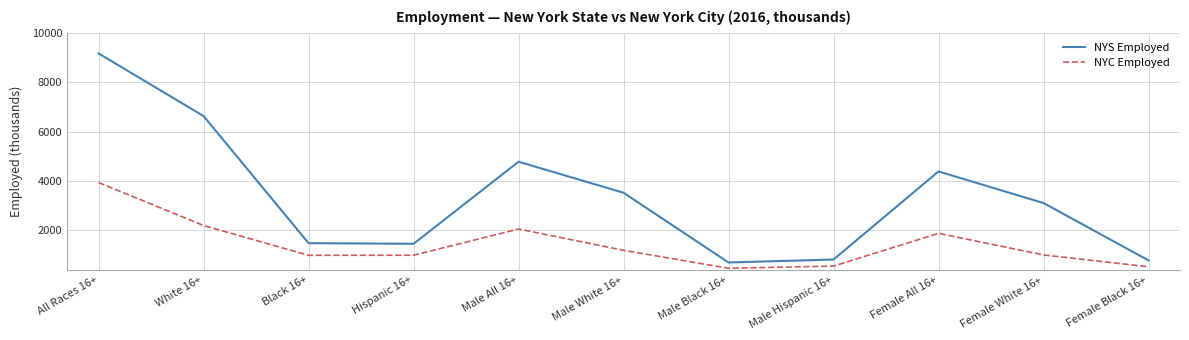

What is the difference between the NYS Employed values at Female All 16+ and Black 16+?

2904